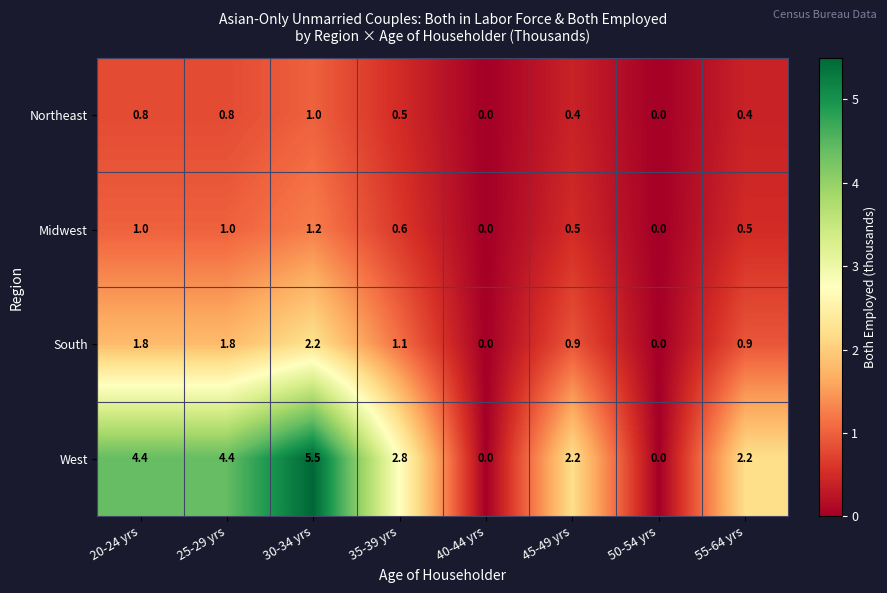

At which label does South first exceed 1?

20-24 yrs